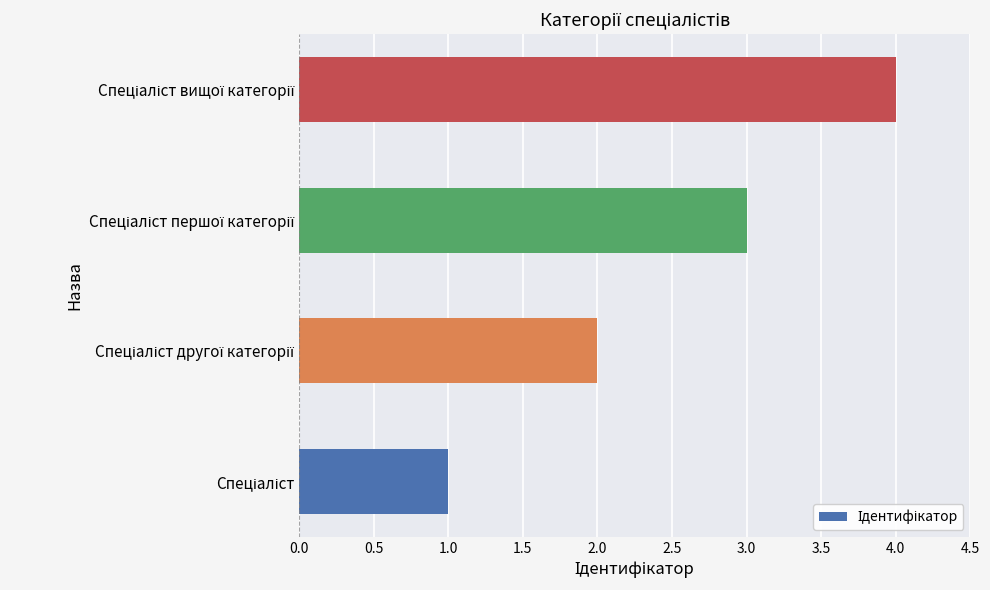

How many values are below 3?

2